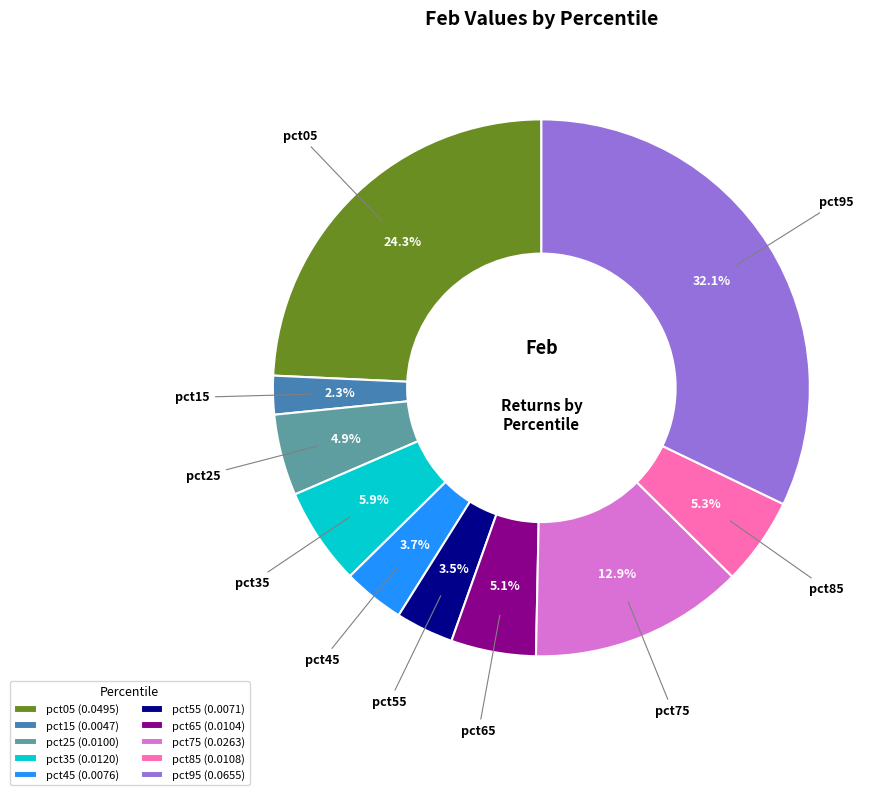

What is the smallest slice in the pie chart?

pct15